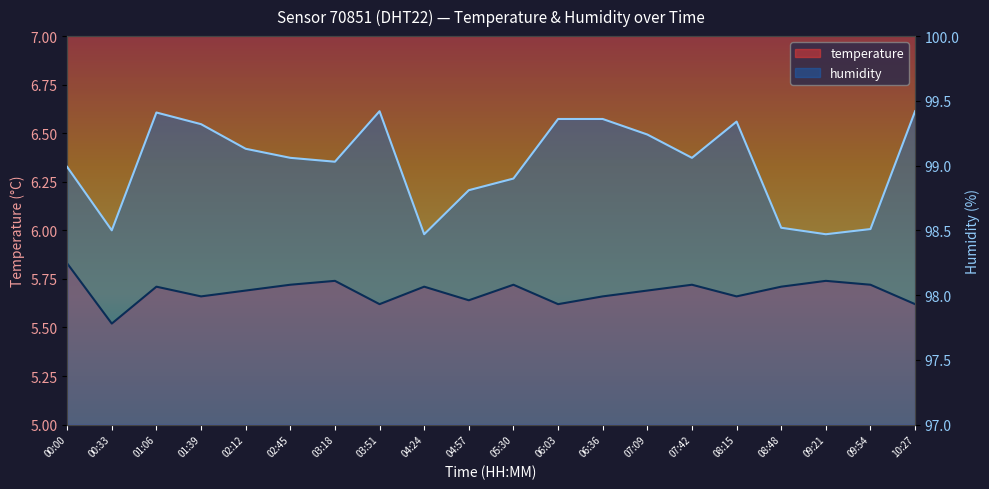

Which series has the widest spread of values?

humidity